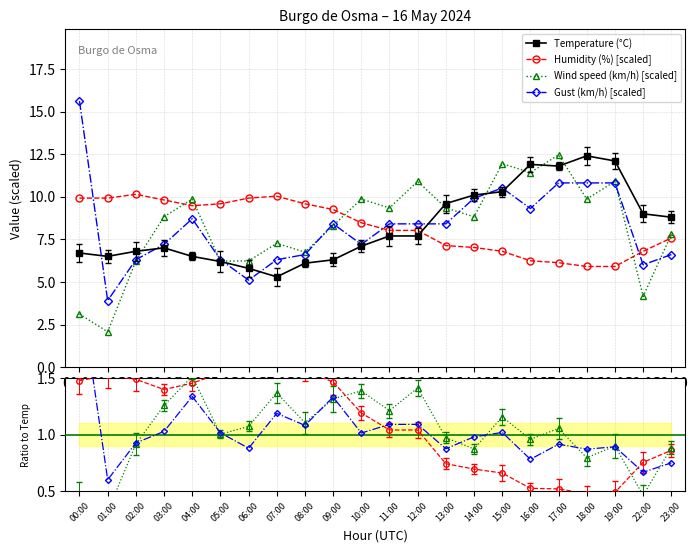

Is it true that Humidity (%) equals 11.5 at 15:00?

False